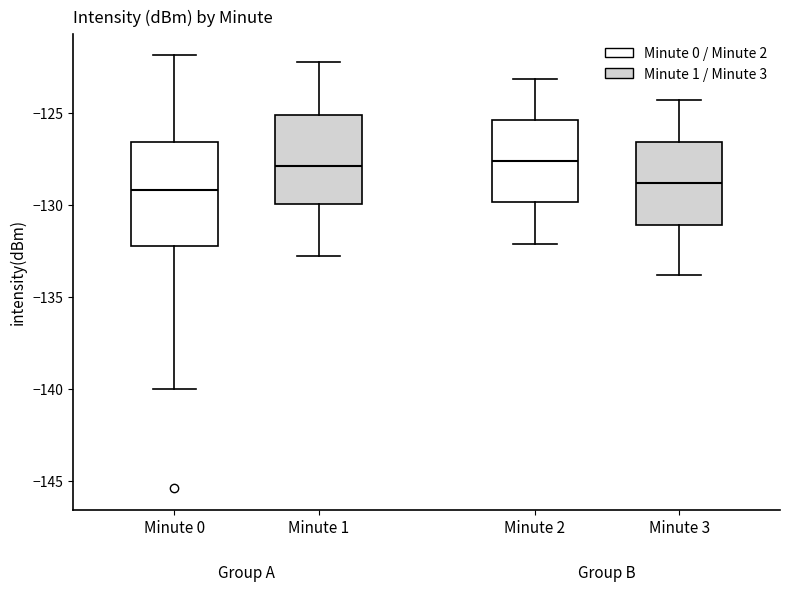

Comparing the boxes themselves (not the whiskers), which one is the tallest?

Minute 0